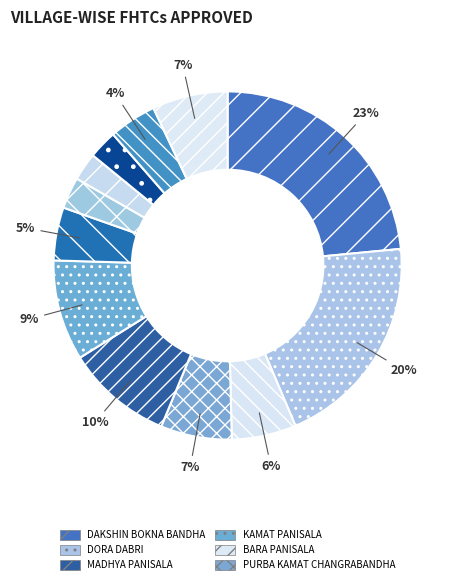

How many slices are in this pie chart?

12